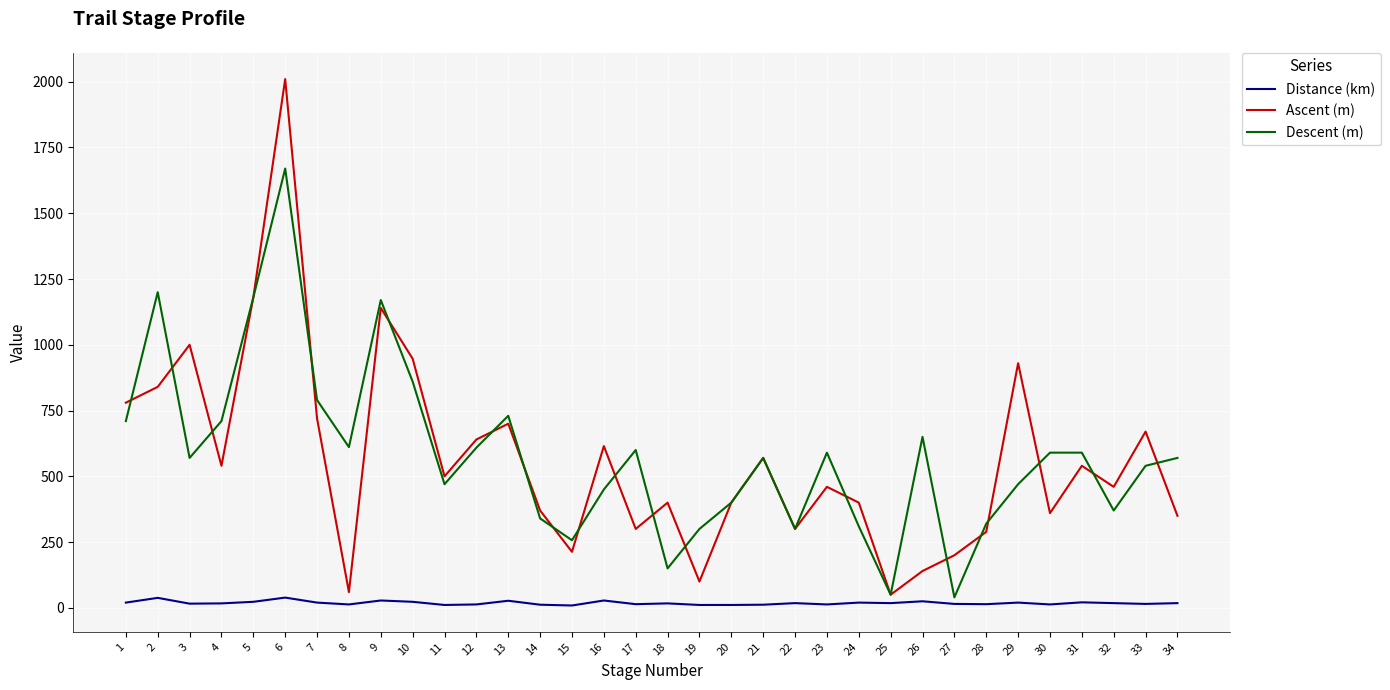

At which category is the sum across all series the highest?

6